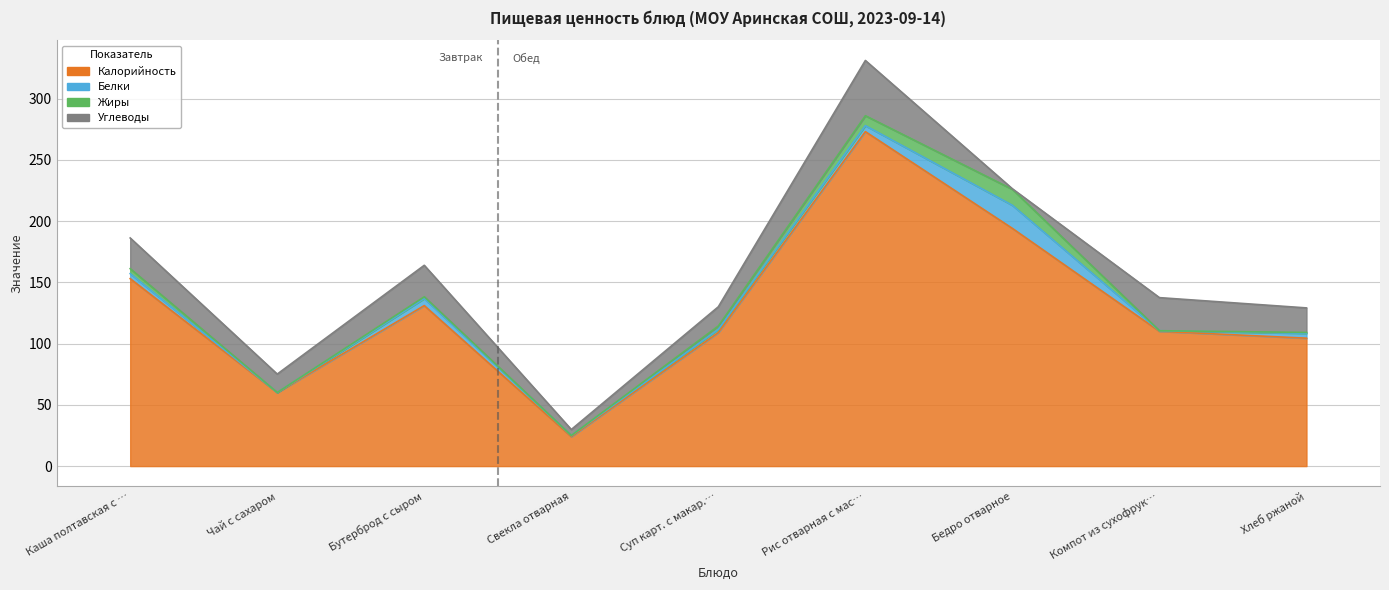

True or false: Калорийность has more than 0 interior local peaks.

True